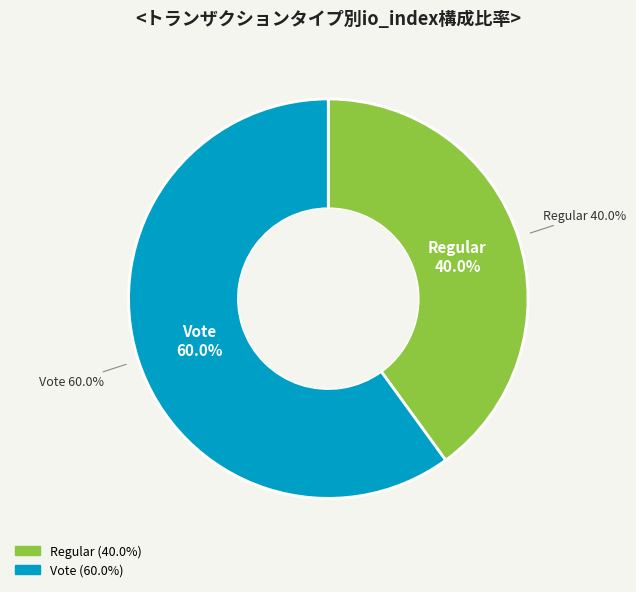

Is there a majority slice in this chart?

Yes